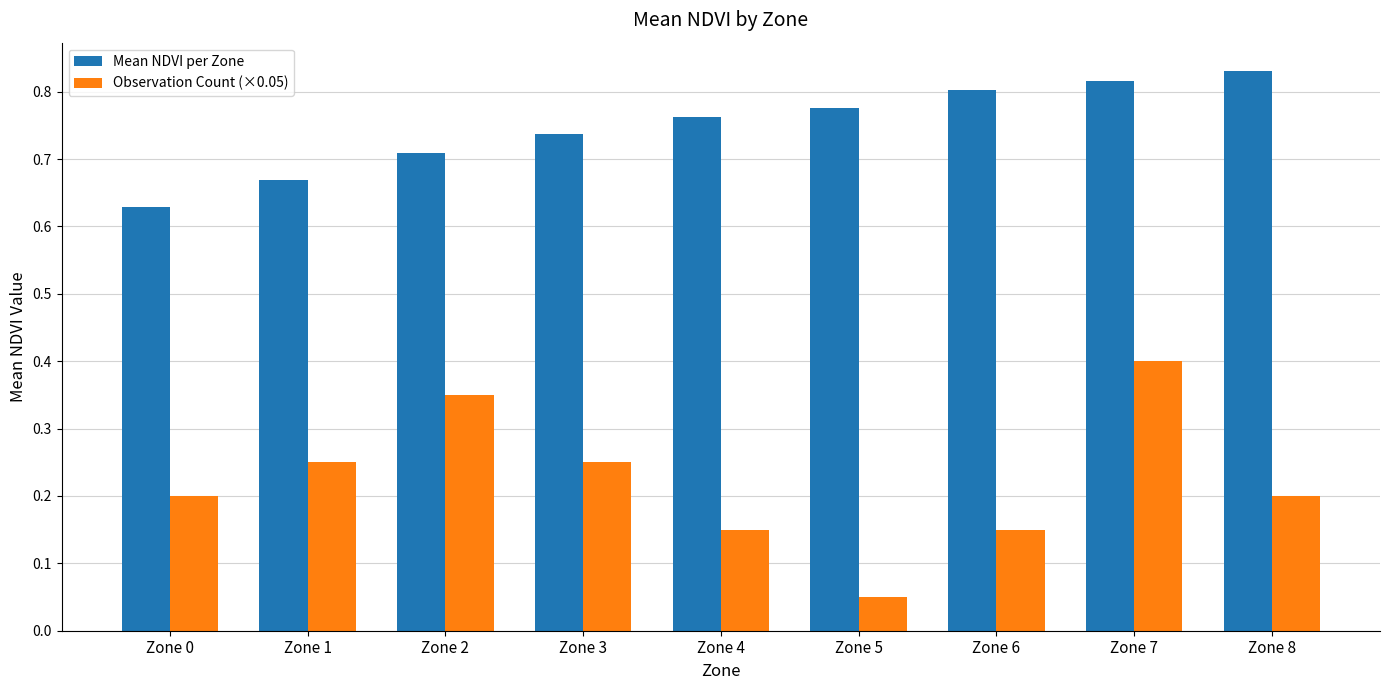

Which series has the largest total across all categories?

Mean NDVI per Zone